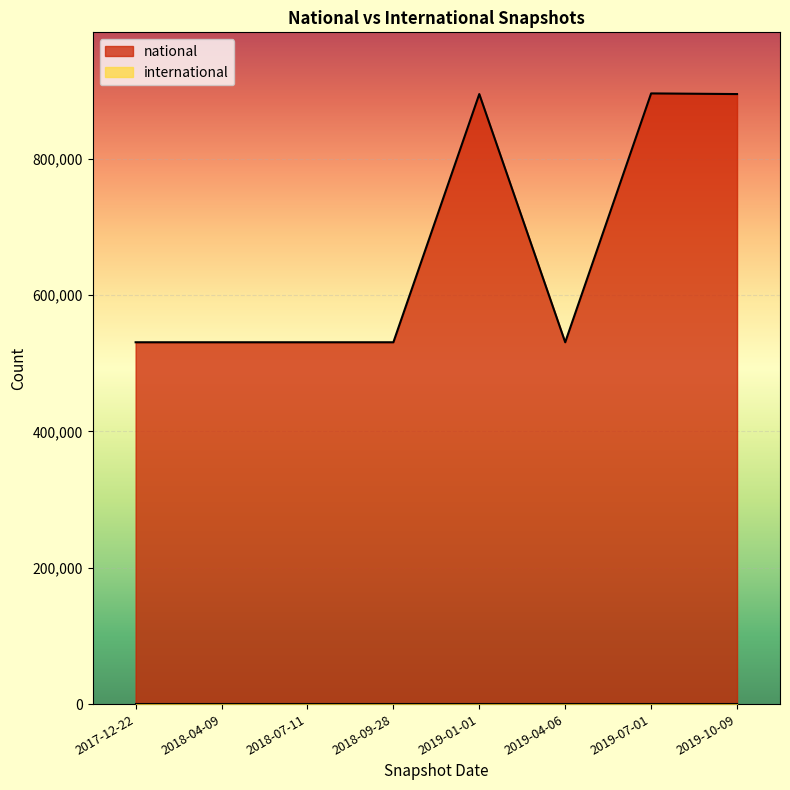

The chart shows a value of 880959 at 2019-04-06. True or false?

False